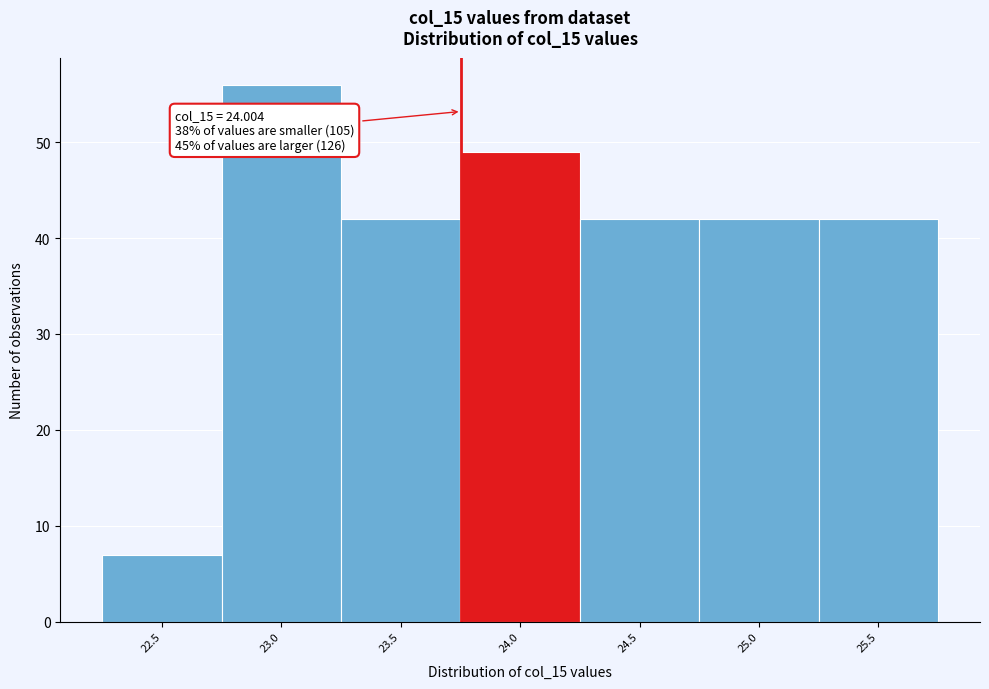

Reading left to right, list all the values displayed in this chart.

22.5=7	23.0=56	23.5=42	24.0=49	24.5=42	25.0=42	25.5=42